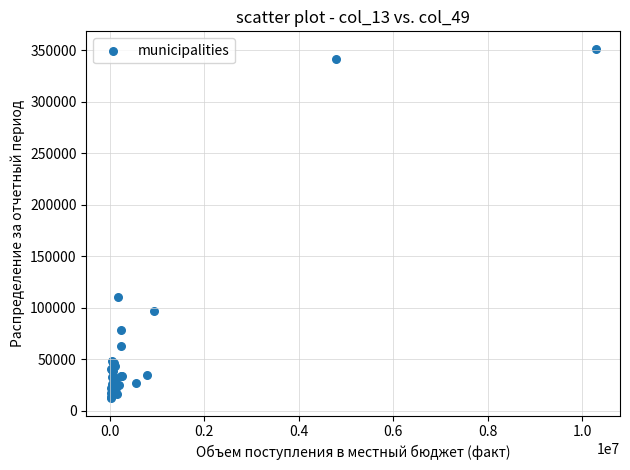

What Y value in the scatter plot is closest to 181811?

110700.6